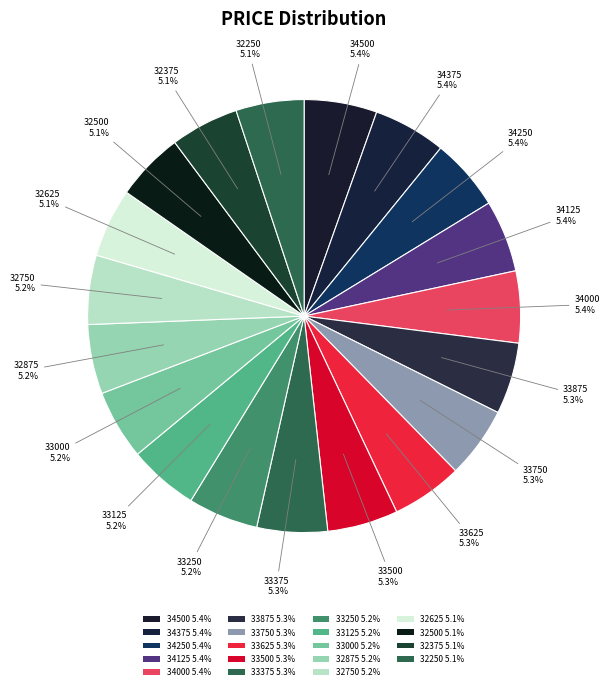

Rank the categories by value from lowest to highest.

32250, 32375, 32500, 32625, 32750, 32875, 33000, 33125, 33250, 33375, 33500, 33625, 33750, 33875, 34000, 34125, 34250, 34375, 34500